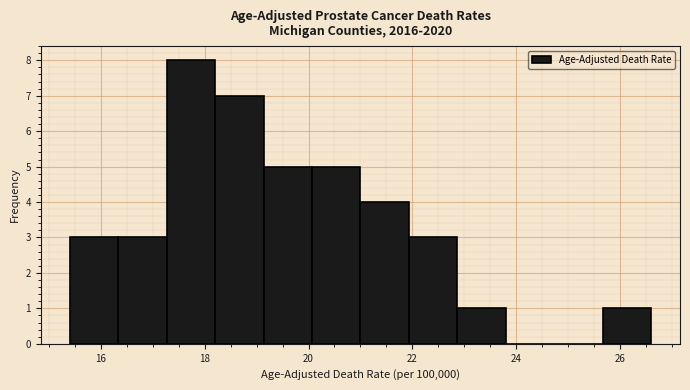

Reading left to right, list every bar in this chart as the range it spans on the x-axis followed by its height. Neither the bar edges nor the heights are printed on the chart, so give them approximately, as read against the axes.

15.4 to 16.4: 3
16.4 to 17.2: 3
17.2 to 18.2: 8
18.2 to 19.2: 7
19.2 to 20.0: 5
20.0 to 21.0: 5
21.0 to 22.0: 4
22.0 to 22.8: 3
22.8 to 23.8: 1
23.8 to 24.8: 0
24.8 to 25.6: 0
25.6 to 26.6: 1